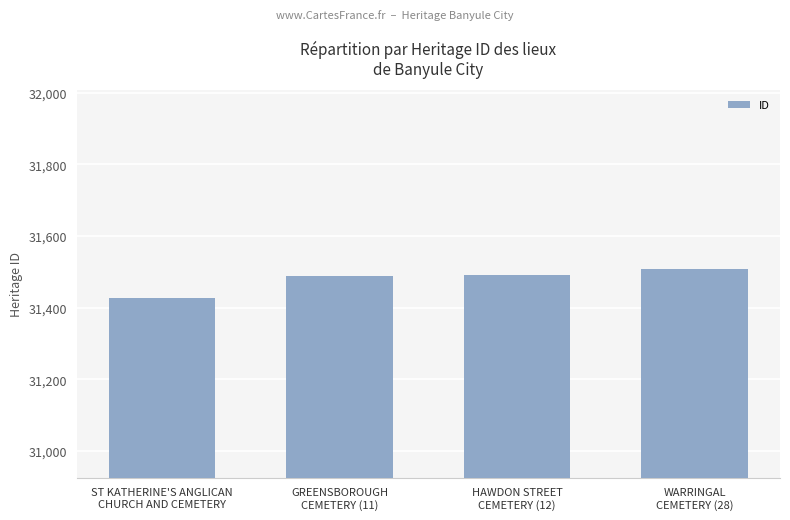

Is it true that the value at HAWDON STREET
CEMETERY (12) is 13058?

False